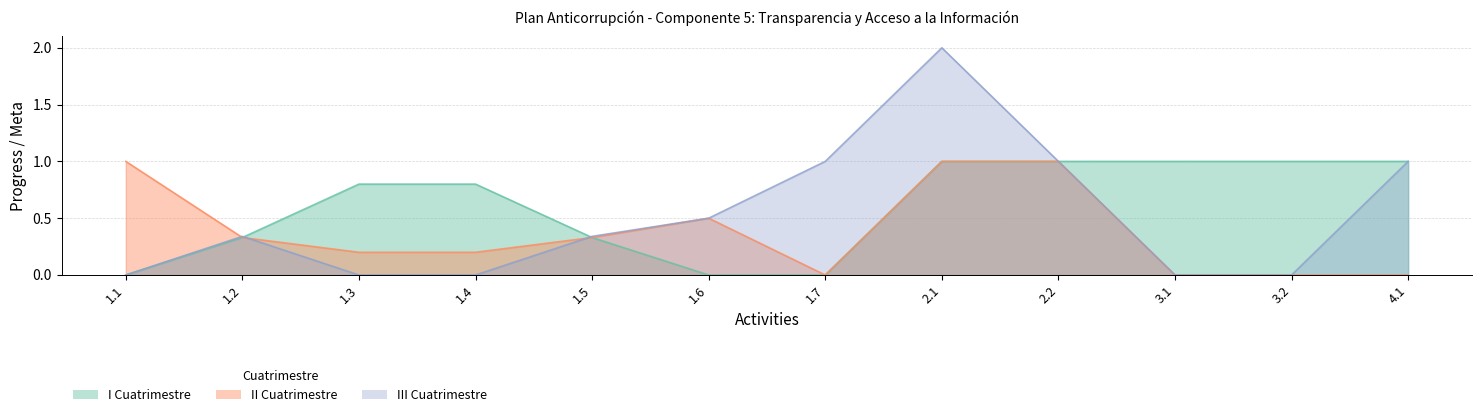

Which series changed the most between 1.2 and 3.1?

I Cuatrimestre